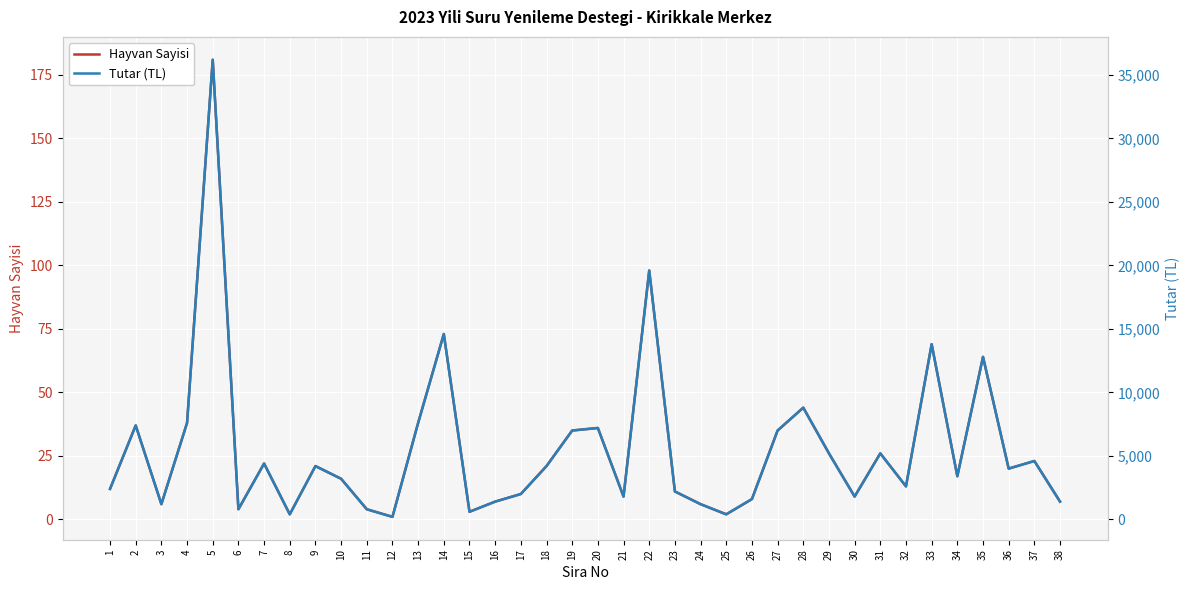

Which series has the widest spread of values?

Tutar (TL)